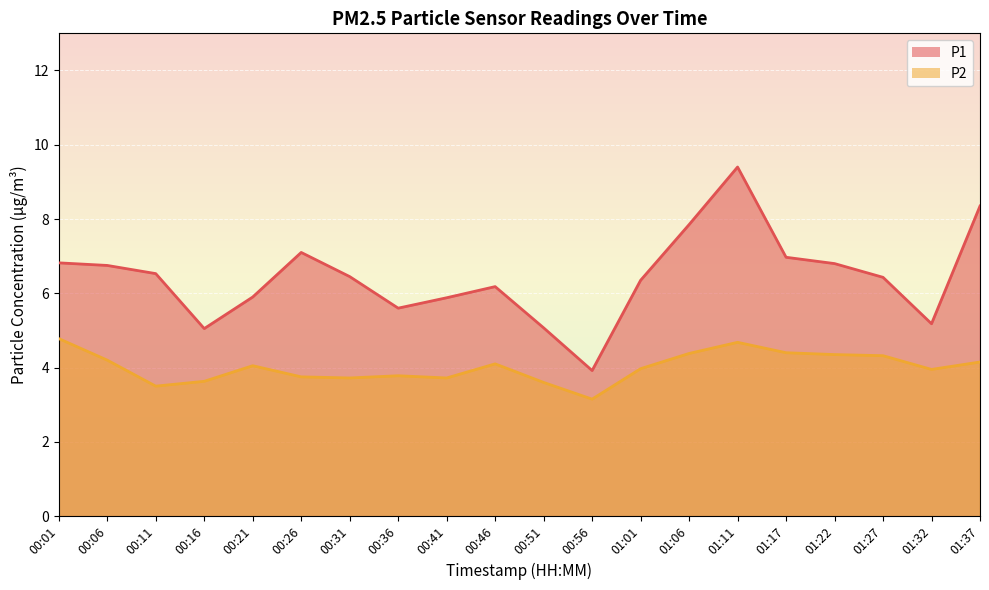

True or false: P1 has more than 2 interior local peaks.

True